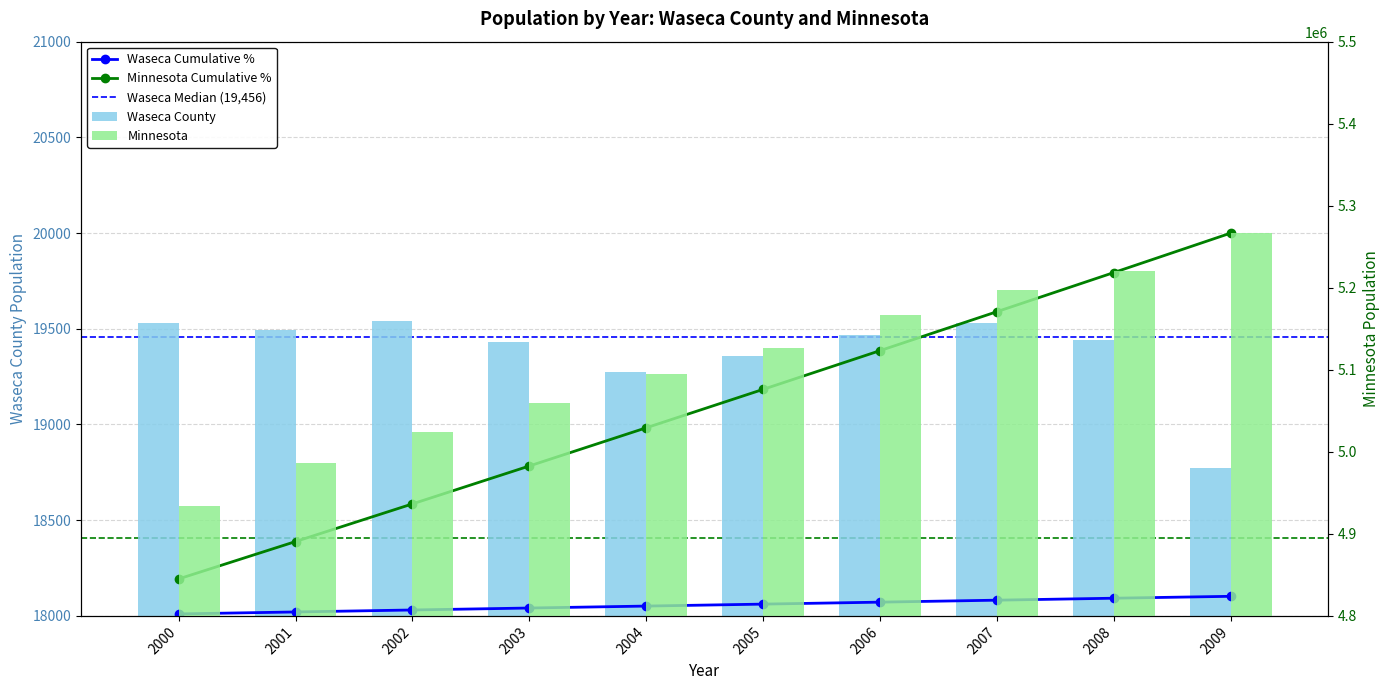

What is the sum of the Waseca County values at 2003 and 2004?

38701